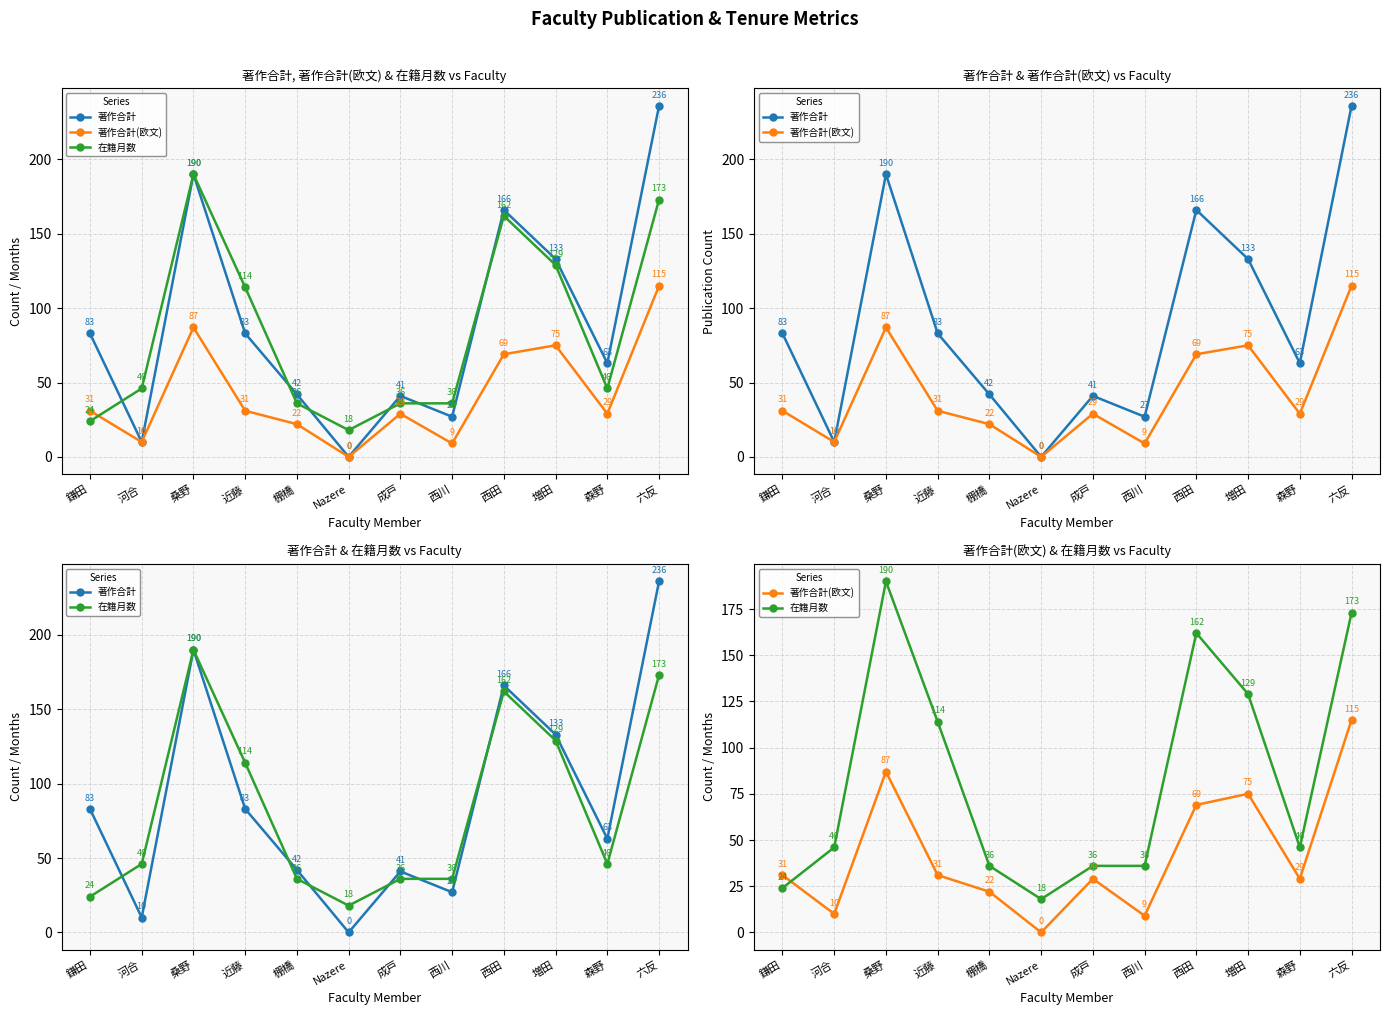

What is the value of the 著作合計(欧文) point at the 9th from the left?

69